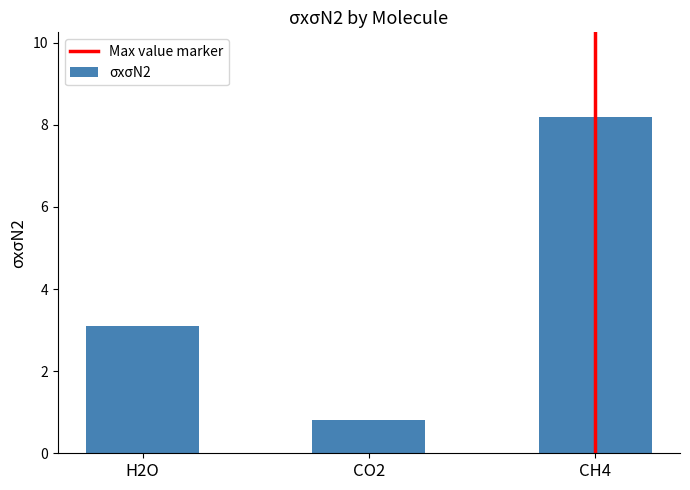

What is the average value?

4.0